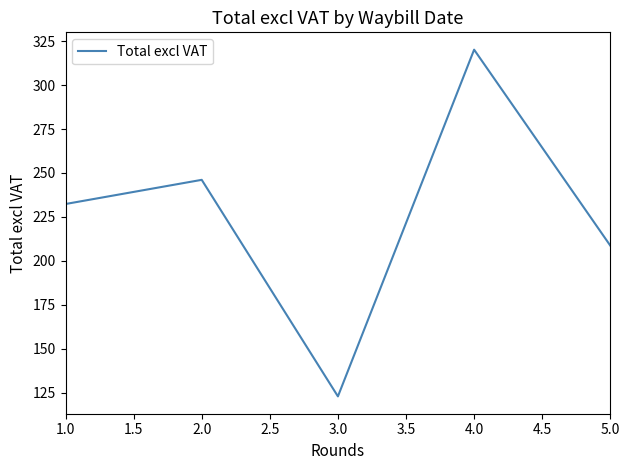

Count the number of categories in the chart.

5